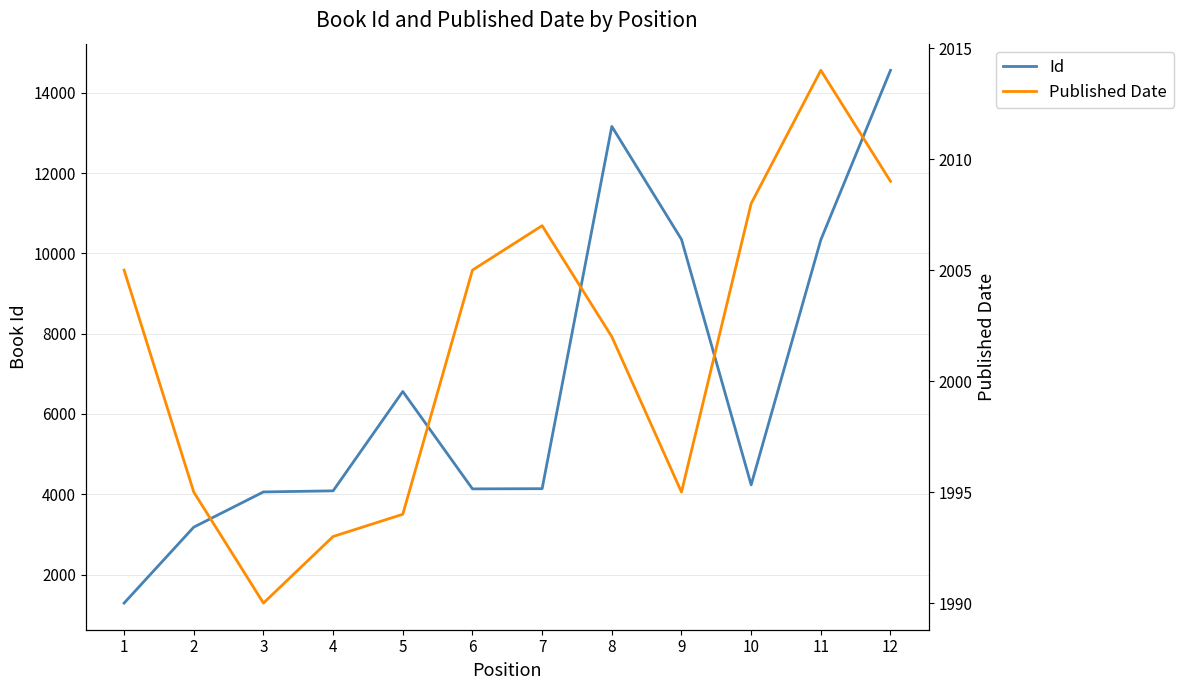

Read the Published Date value at 12.

2009